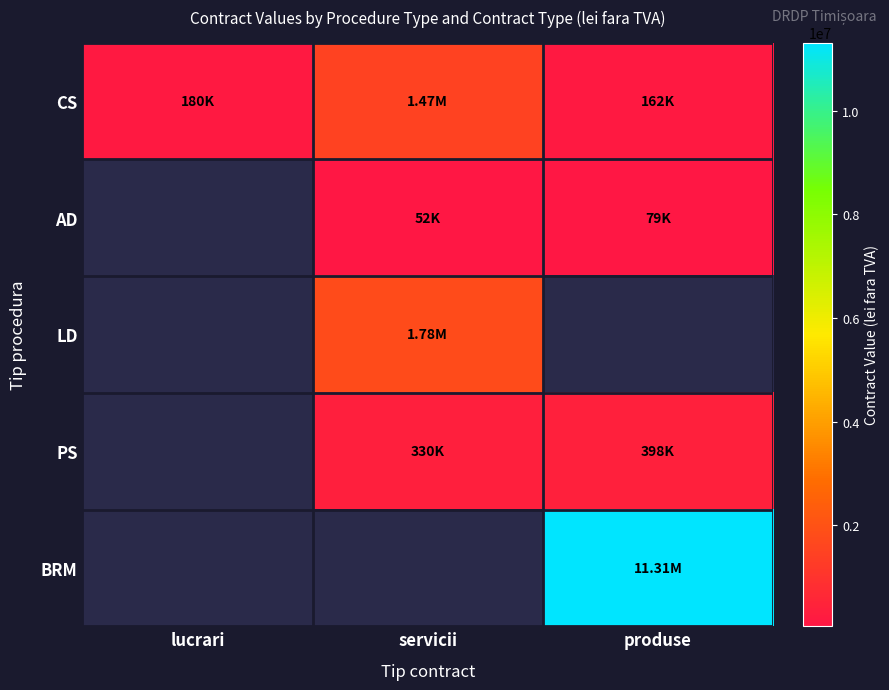

How many values in LD are above zero?

1